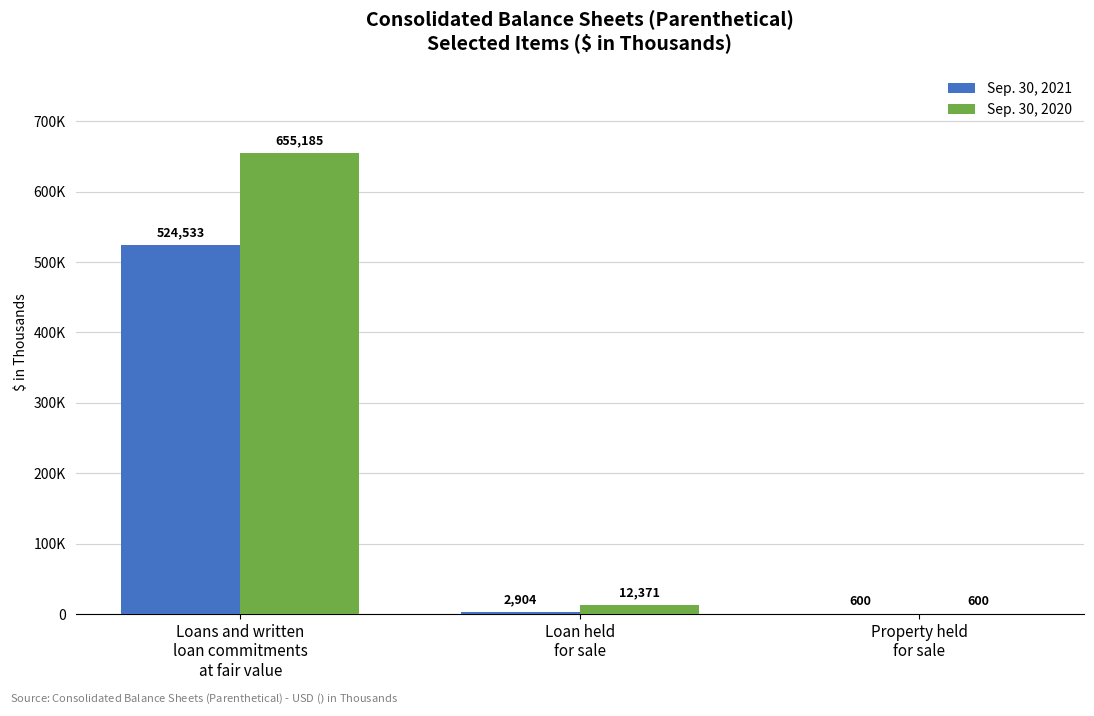

What is the minimum value for Sep. 30, 2020?

600